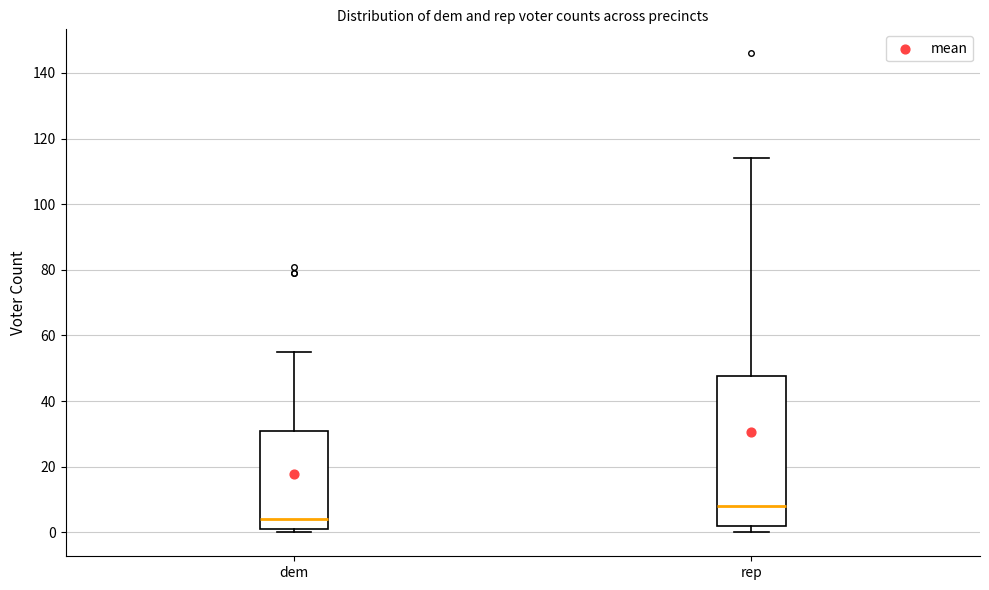

Which box is the tallest, from its lower edge to its upper edge?

rep